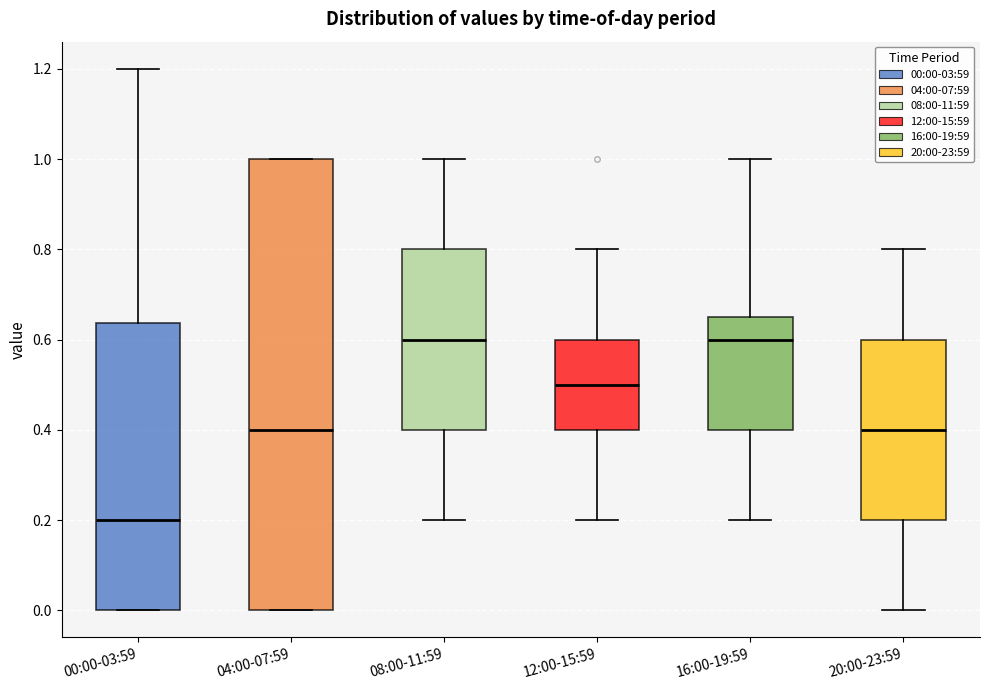

Comparing the boxes themselves (not the whiskers), which one is the tallest?

04:00-07:59